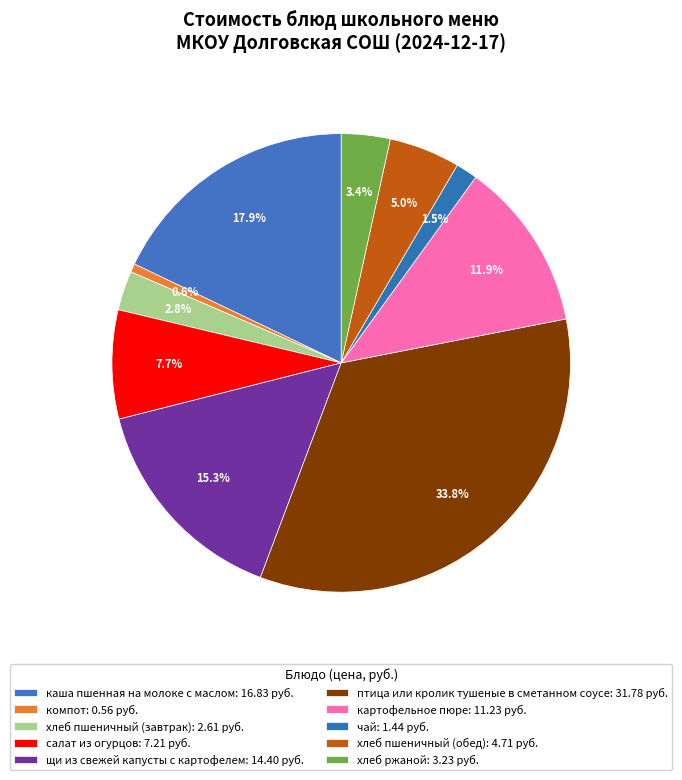

How many segments does this pie chart have?

10